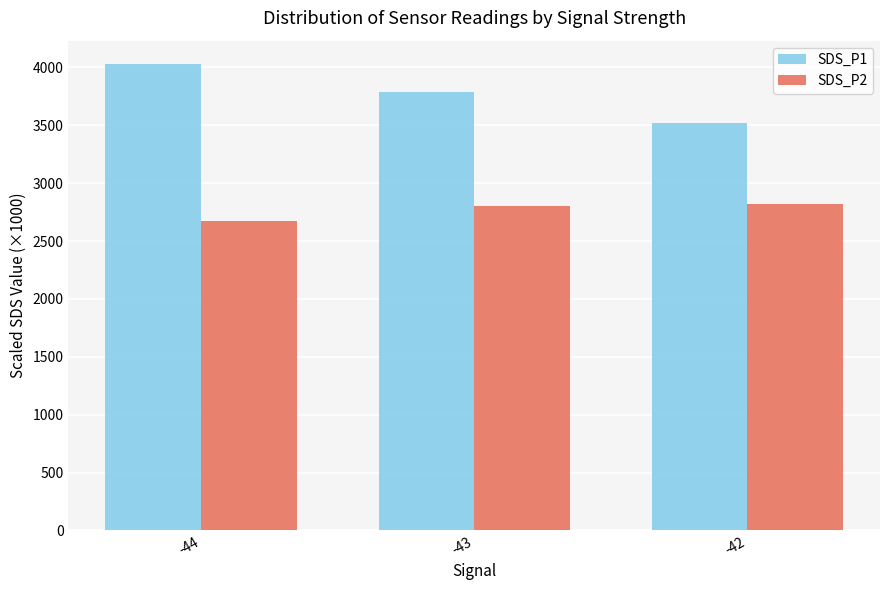

What is the value of the SDS_P1 bar at the 3rd from the left?

3520.0